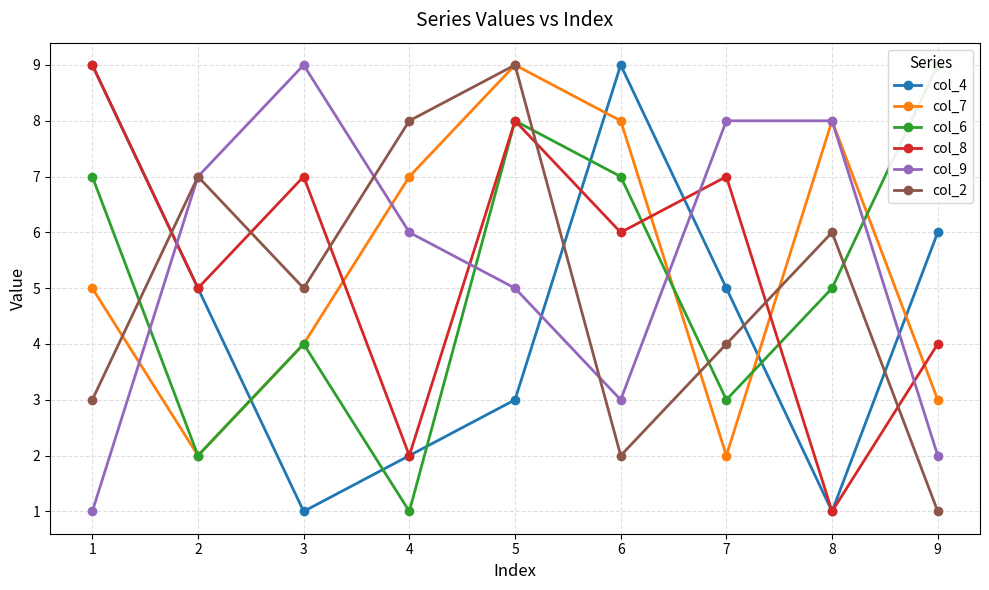

Count the number of data series in this chart.

6